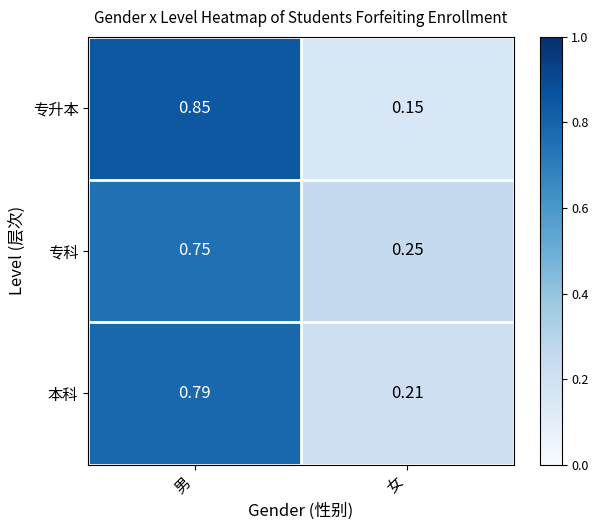

Which series has the widest spread of values?

专升本